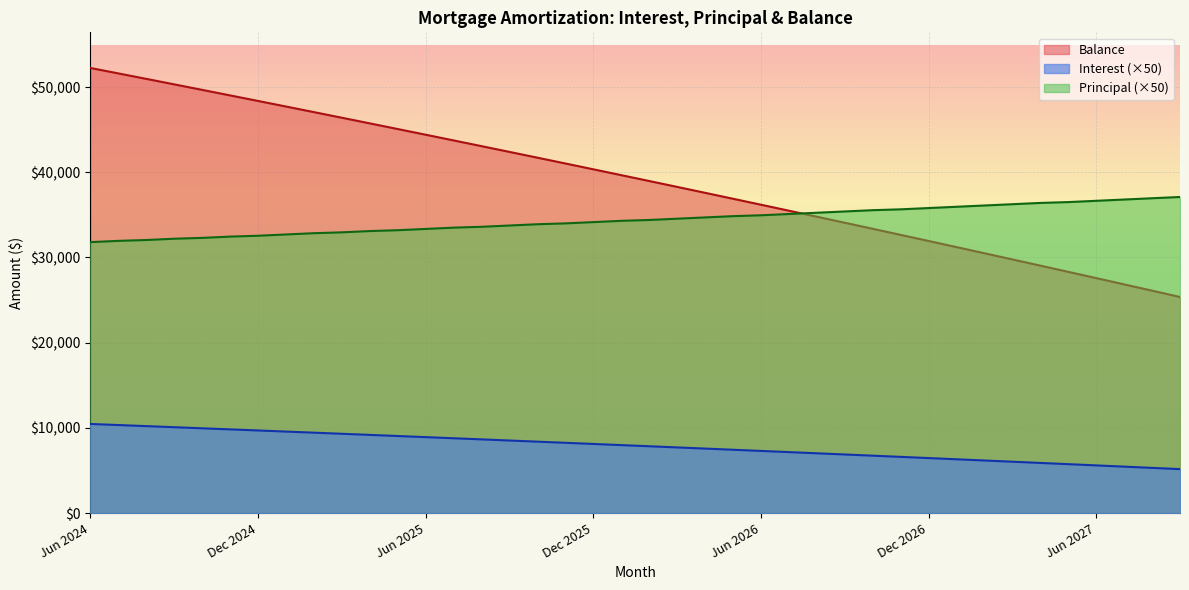

Reading left to right, list all the values displayed in this chart.

Interest: 10465.0	10339.0	10212.5	10085.5	9958.0	9830.5	9702.0	9573.0	9443.5	9313.5	9183.0	9052.0	8920.5	8788.5	8656.0	8523.0	8389.5	8255.5	8120.5	7985.5	7850.0	7713.5	7577.0	7439.5	7301.5	7163.0	7024.5	6884.5	6744.5	6604.0	6463.0	6321.0	6179.0	6036.0	5892.5	5748.5	5604.0	5458.5	5313.0	5167.0
Principal: 31800.0	31950.0	32050.0	32200.0	32300.0	32450.0	32550.0	32700.0	32850.0	32950.0	33100.0	33200.0	33350.0	33500.0	33600.0	33750.0	33900.0	34000.0	34150.0	34300.0	34400.0	34550.0	34700.0	34850.0	34950.0	35100.0	35250.0	35400.0	35550.0	35650.0	35800.0	35950.0	36100.0	36250.0	36400.0	36500.0	36650.0	36800.0	36950.0	37100.0
Balance: 52239.0	51600.0	50959.0	50315.0	49669.0	49020.0	48369.0	47715.0	47058.0	46399.0	45737.0	45073.0	44406.0	43736.0	43064.0	42389.0	41711.0	41031.0	40348.0	39662.0	38974.0	38283.0	37589.0	36892.0	36193.0	35491.0	34786.0	34078.0	33367.0	32654.0	31938.0	31219.0	30497.0	29772.0	29044.0	28314.0	27581.0	26845.0	26106.0	25364.0